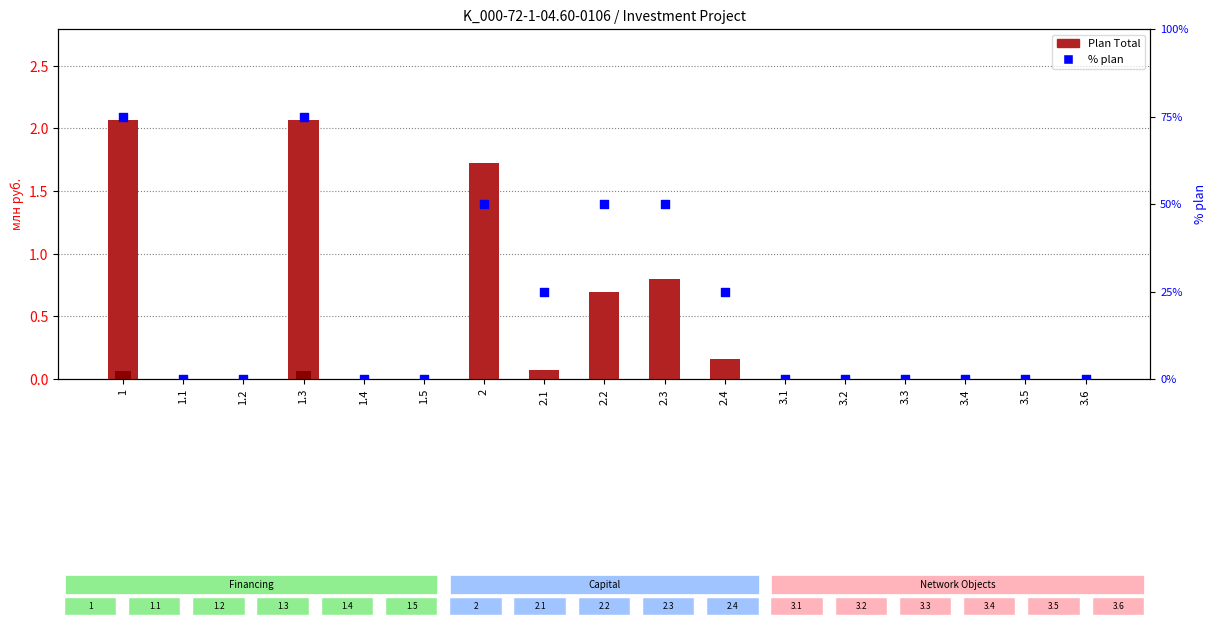

Which series reaches the minimum Y coordinate?

Plan Total (млн руб.)